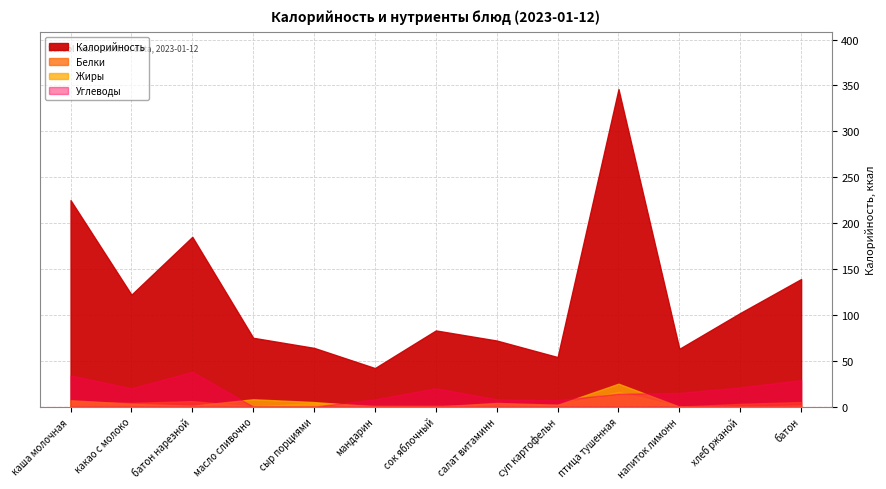

What is the difference between the Калорийность values at птица тушенная в соусе с овощами and суп картофельный с яйцом?

292